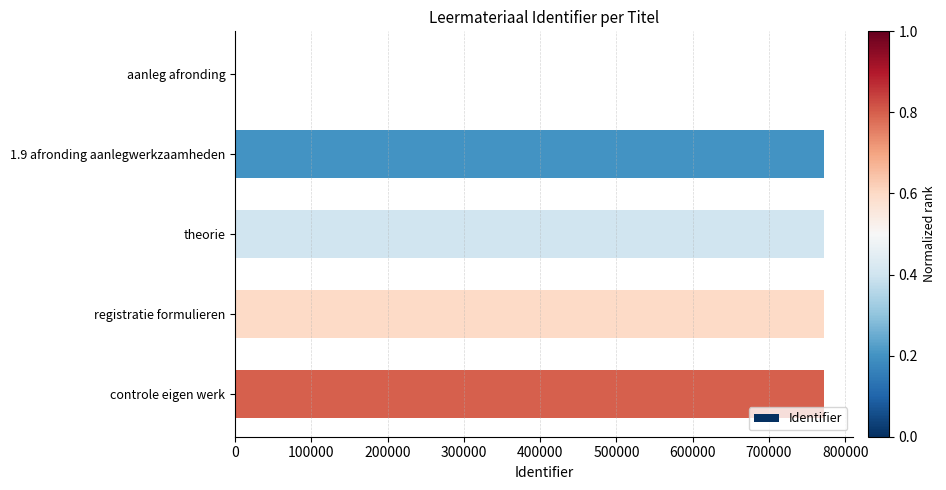

Is it true that the value at controle eigen werk is 771932?

True